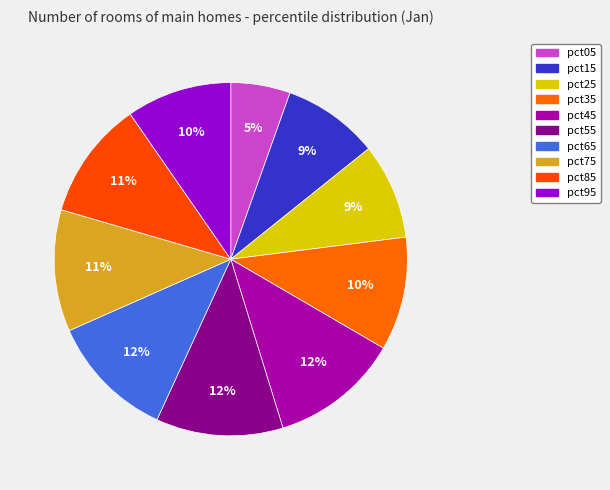

Rank the categories by value from lowest to highest.

pct05, pct25, pct15, pct95, pct35, pct85, pct75, pct65, pct55, pct45